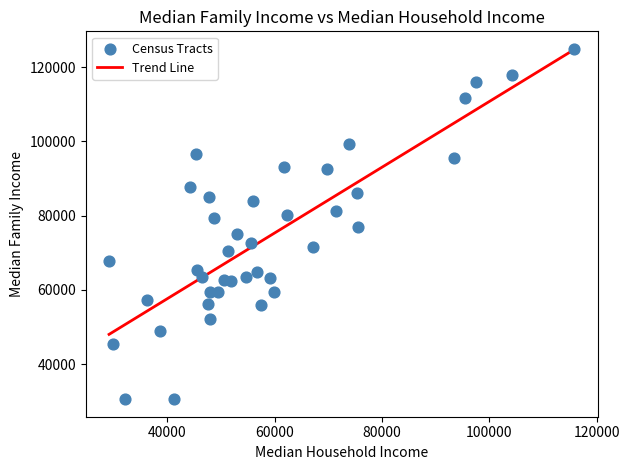

What is the range of Y values (max minus min)?

94276